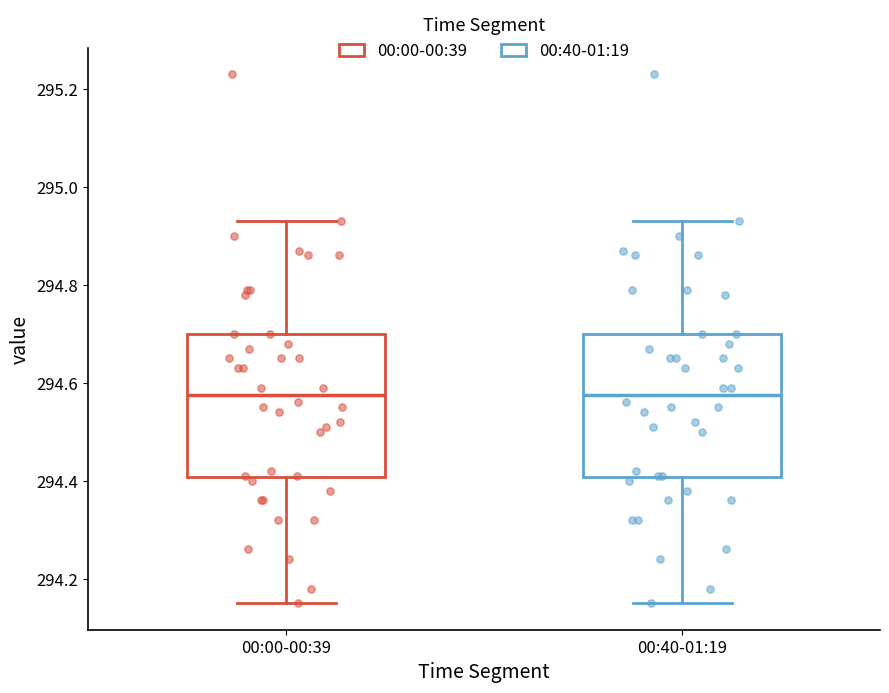

Reading left to right, read every box against the y-axis: the position of its median line, the range the box covers, and the ends of its whiskers. The values are not printed on the chart, so give them approximately, as read against the axis.

00:00-00:39: median 294.58, box 294.40 to 294.70, whiskers 294.16 to 294.94
00:40-01:19: median 294.58, box 294.40 to 294.70, whiskers 294.16 to 294.94